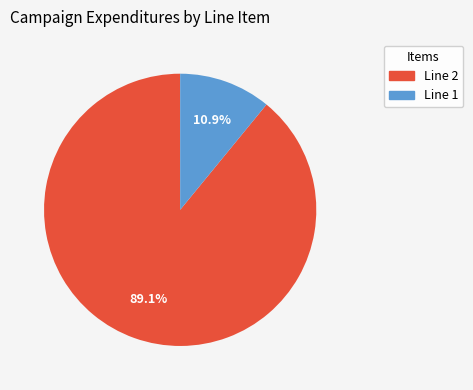

How much of the chart is everything except Line 1?

89.1%